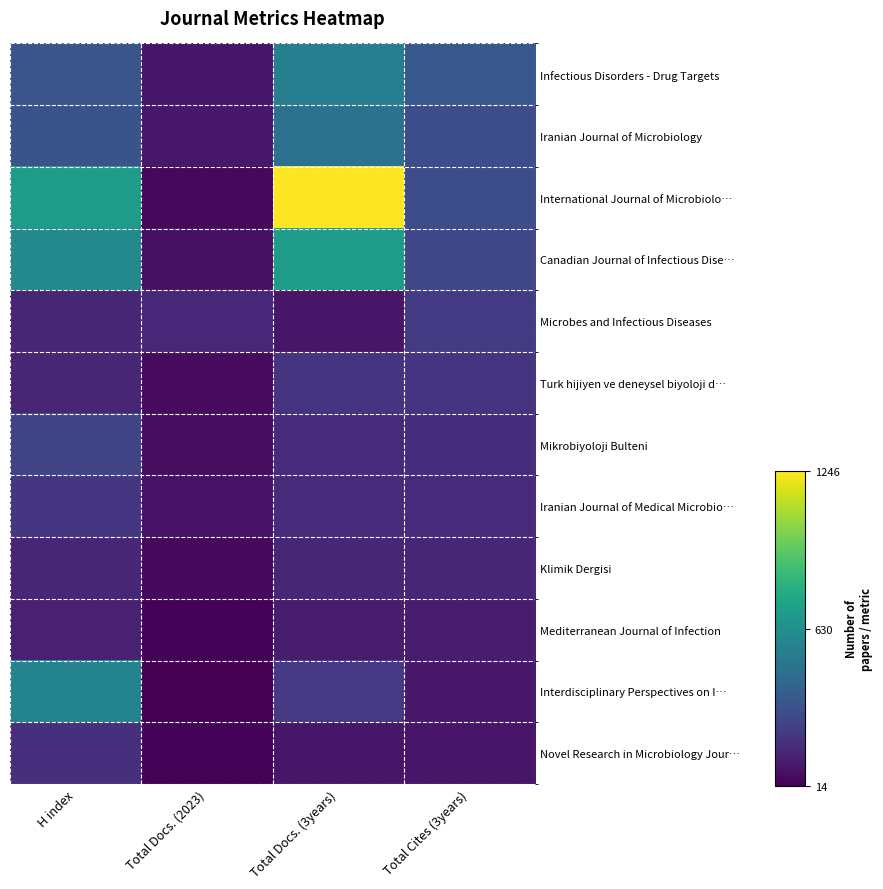

What is the difference between the highest and lowest values at Total Cites (3years)?

263